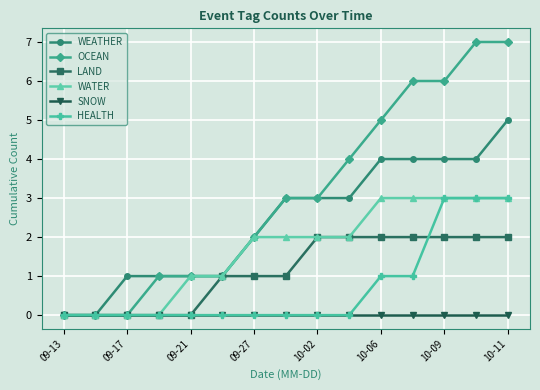

What is the value of the WATER point at the 13th from the left?

3